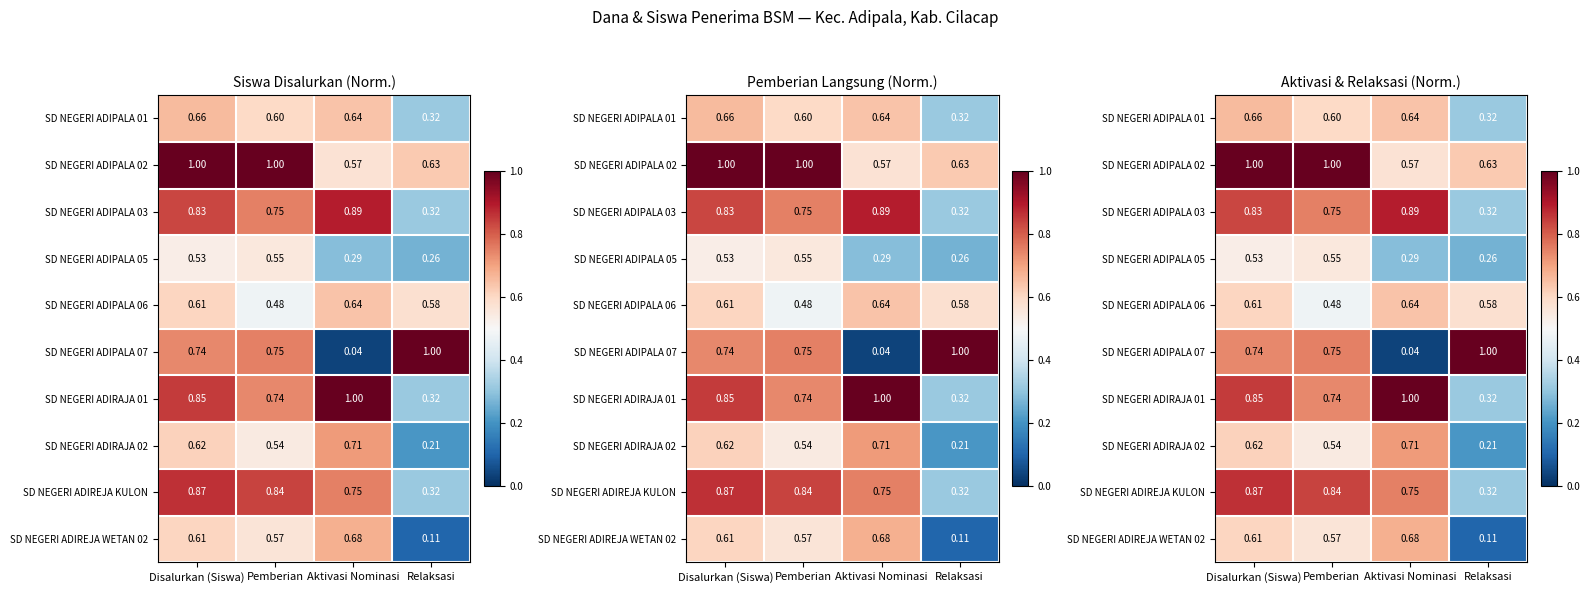

True or false: SD NEGERI ADIPALA 02 has a value of 1.0 at Pemberian.

True